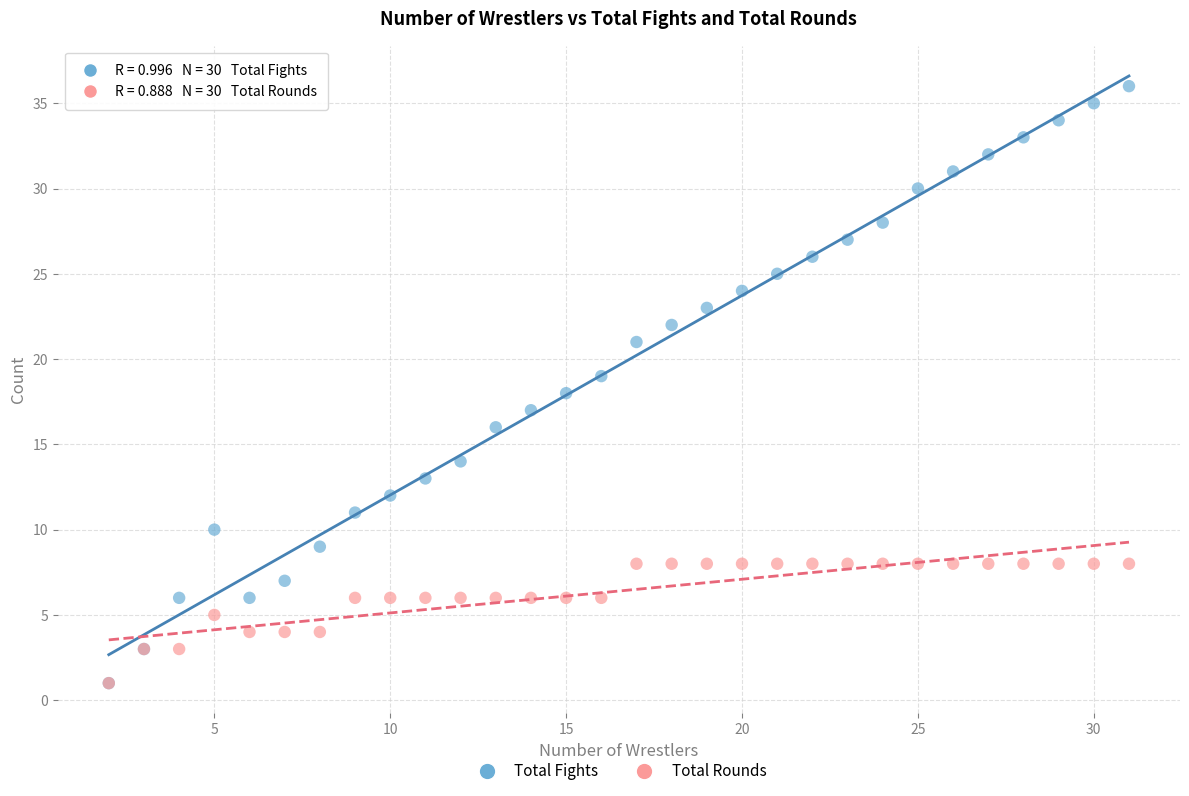

What are all the series names shown in the legend?

Total Fights, Total Rounds